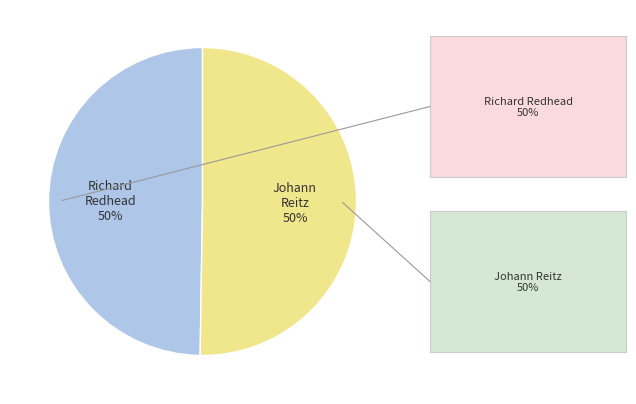

To the nearest percent, what is the average slice percentage?

50%